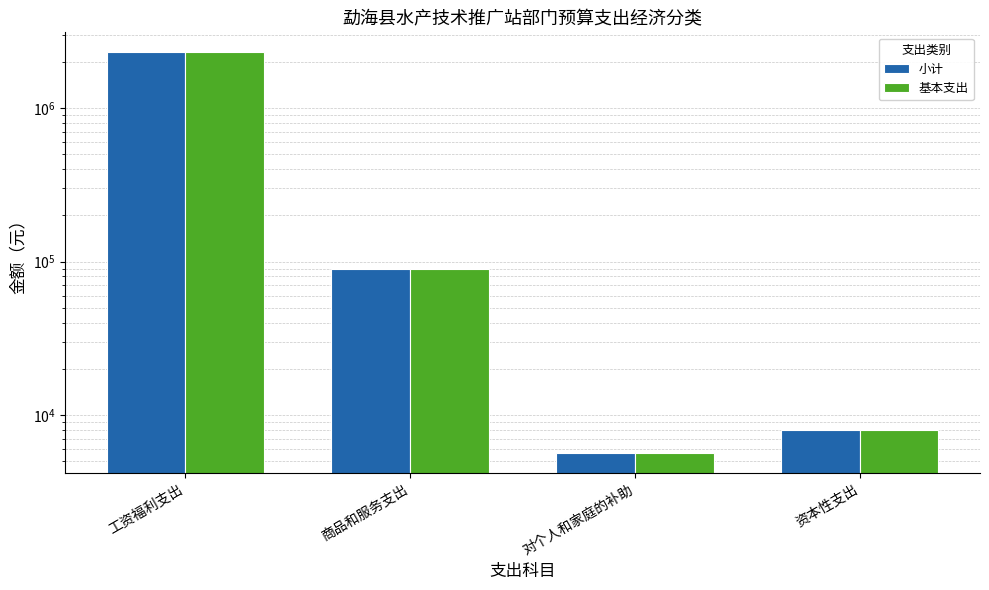

The 小计 series shows 1553603.8 at 工资福利支出. True or false?

False